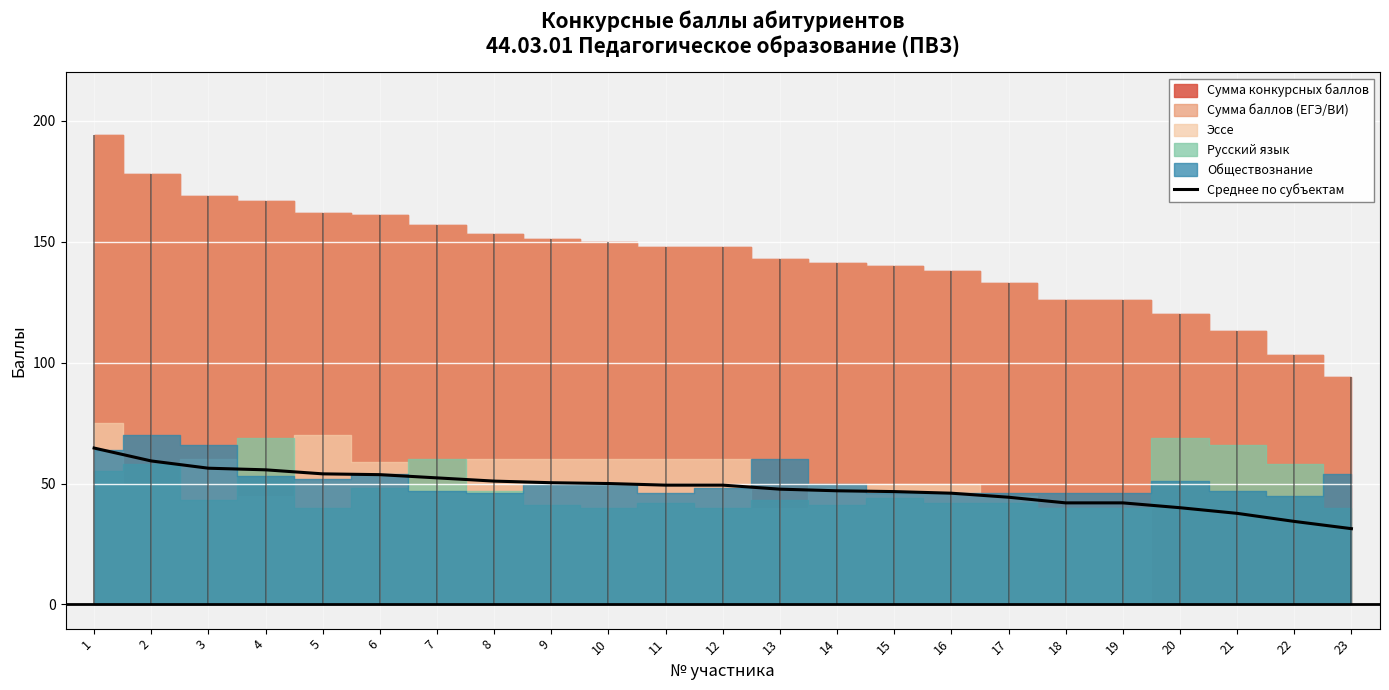

Between 5 and 11, which is larger?

5